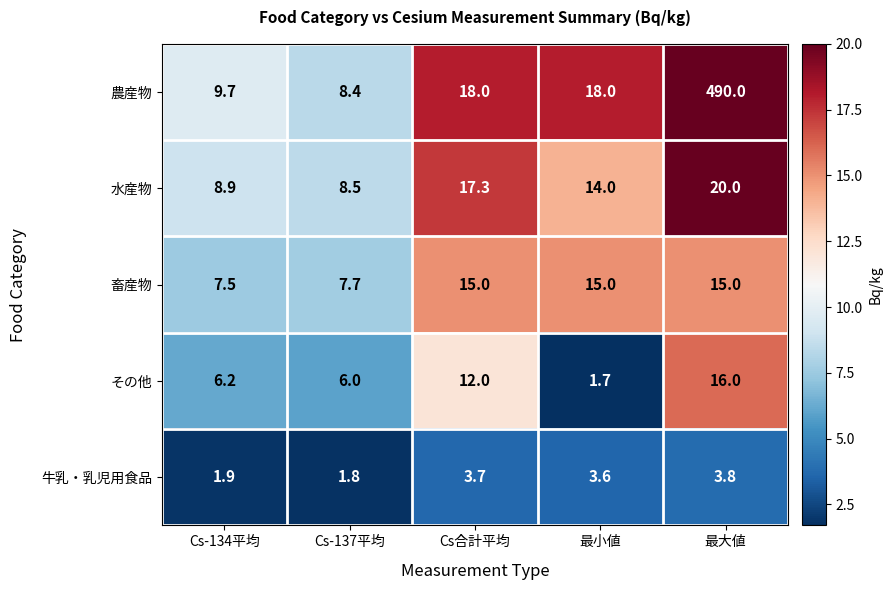

The その他 series shows 12.0 at Cs合計平均. True or false?

True